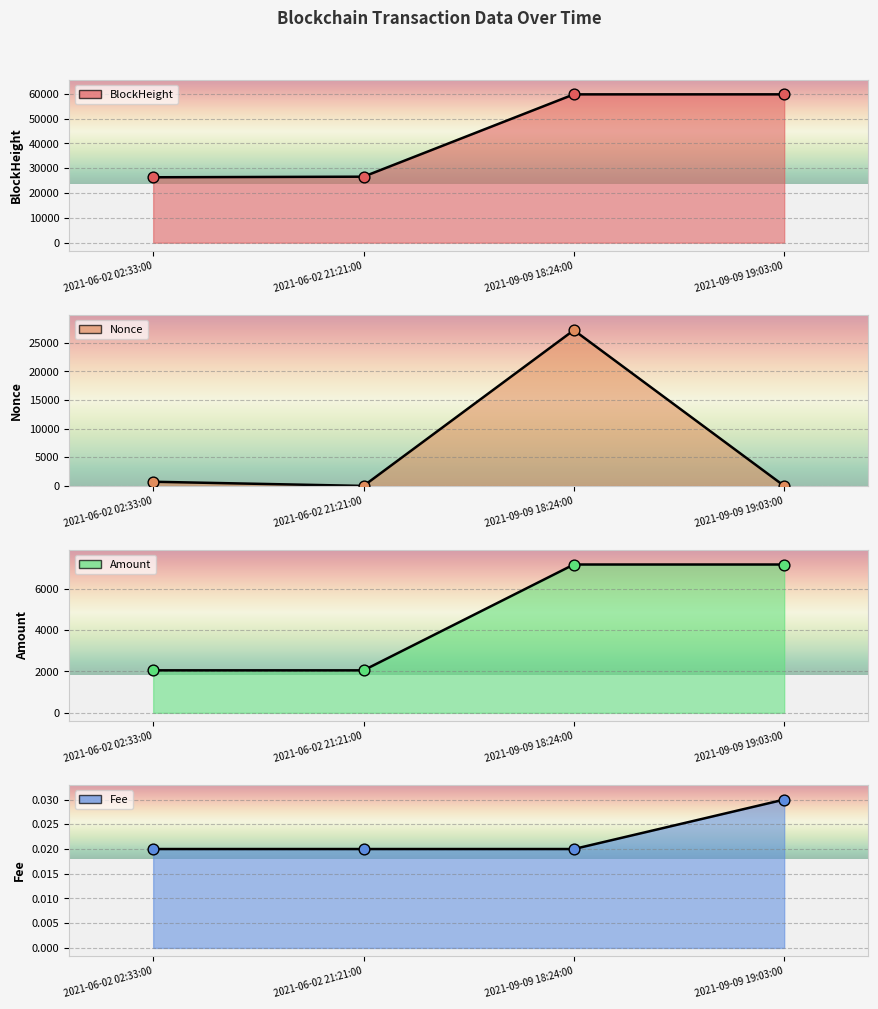

Which series contains the lowest Y value?

Nonce